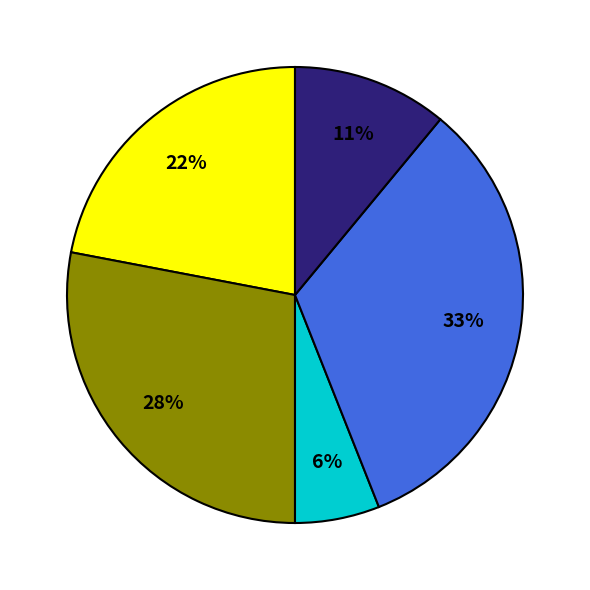

To the nearest percent, what is the difference between the largest and smallest slice percentages?

27%